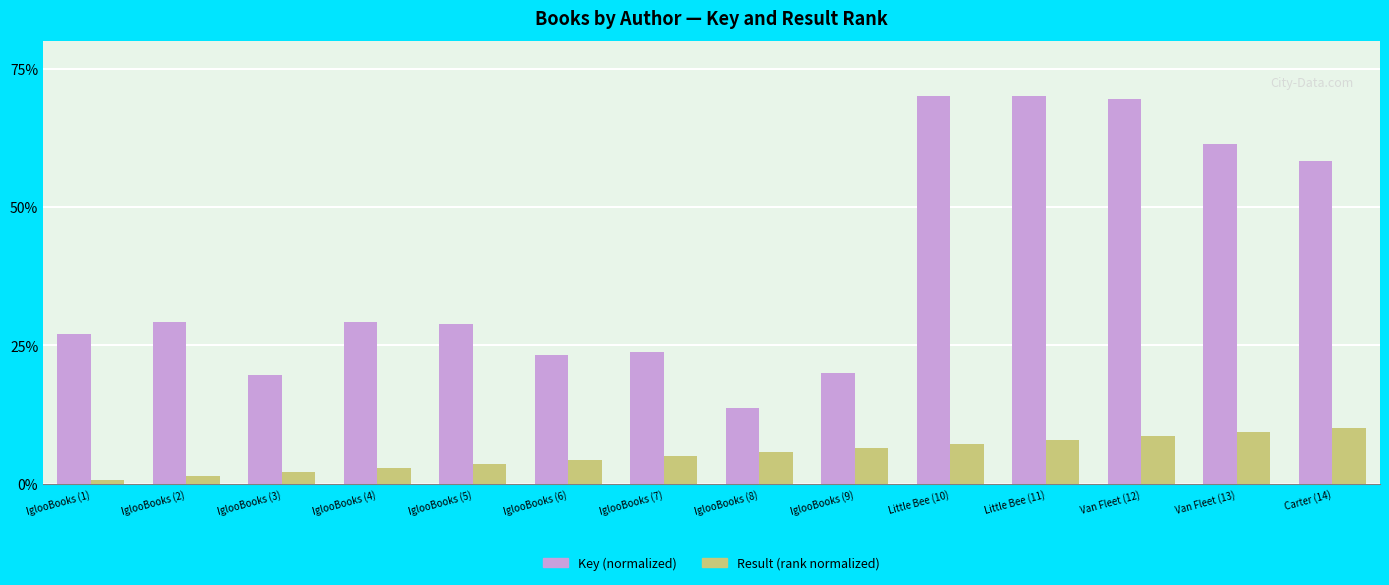

What is the approximate value of Key (normalized) at IglooBooks (7)?

23.9